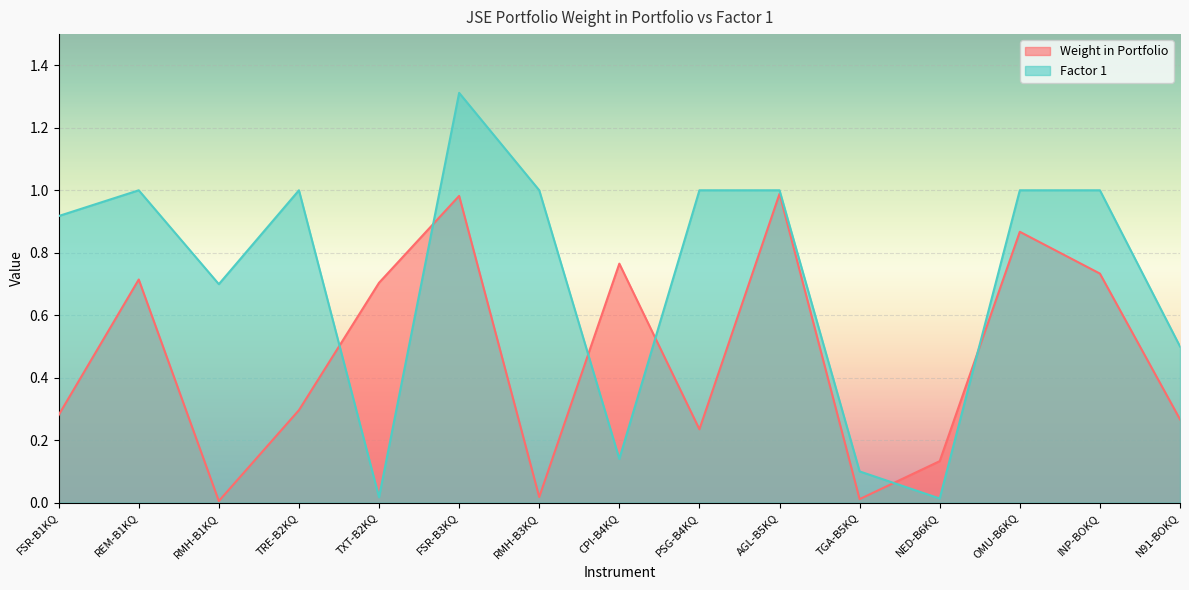

List the series in order of their overall mean, lowest first.

Weight in Portfolio, Factor 1